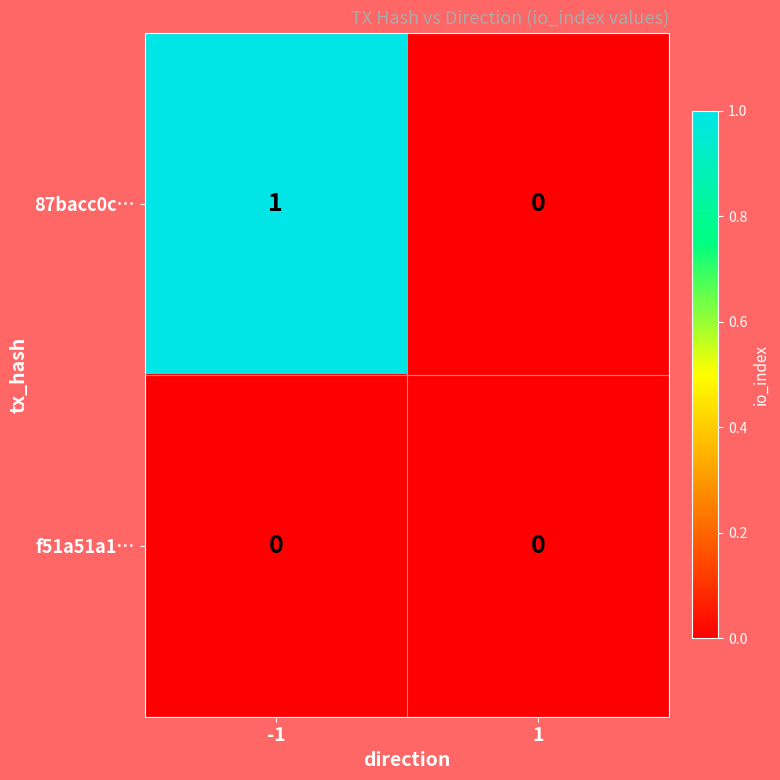

Which series has the largest range (max minus min)?

87bacc0c…